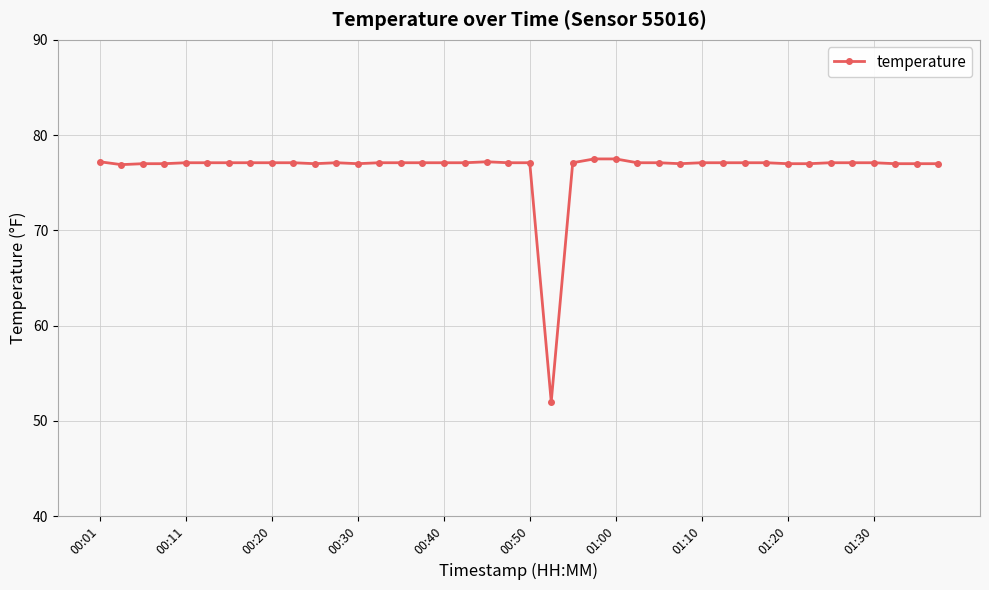

True or false: the data has more than 0 interior local peaks.

True